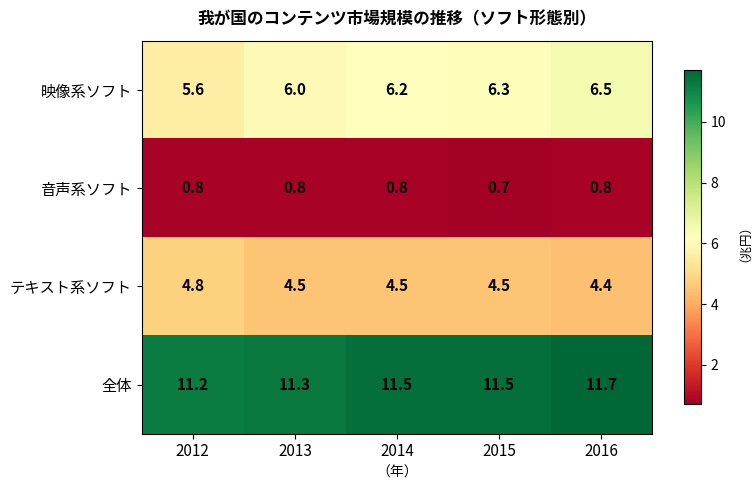

Rank the series at 2013 from lowest to highest value.

音声系ソフト, テキスト系ソフト, 映像系ソフト, 全体